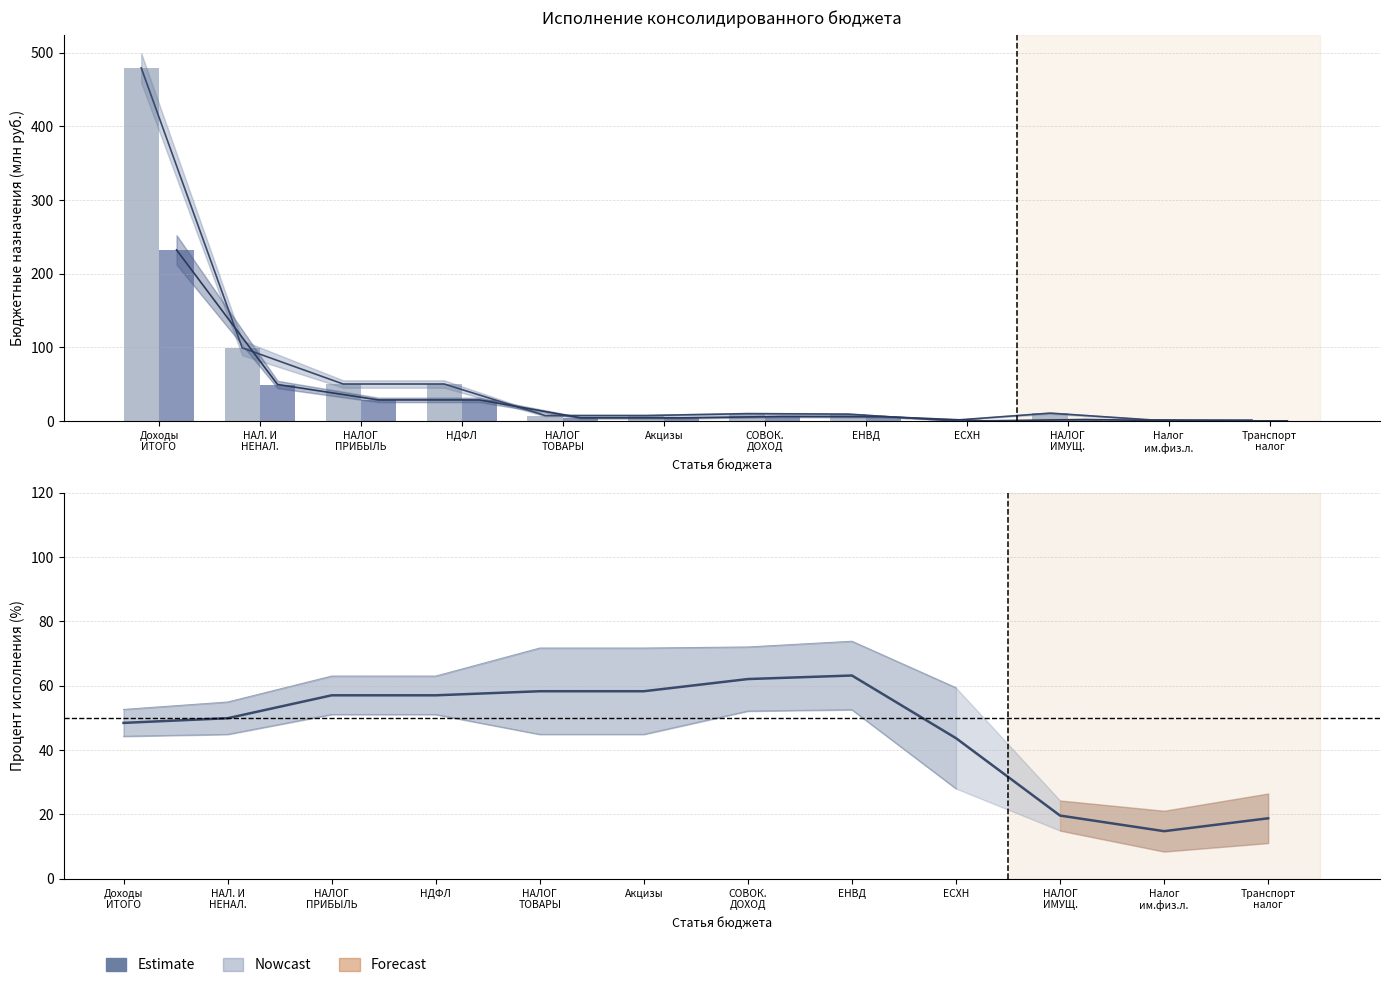

What is the difference between the Исполнено (тренд) values at Акцизы and ЕСХН?

4.1